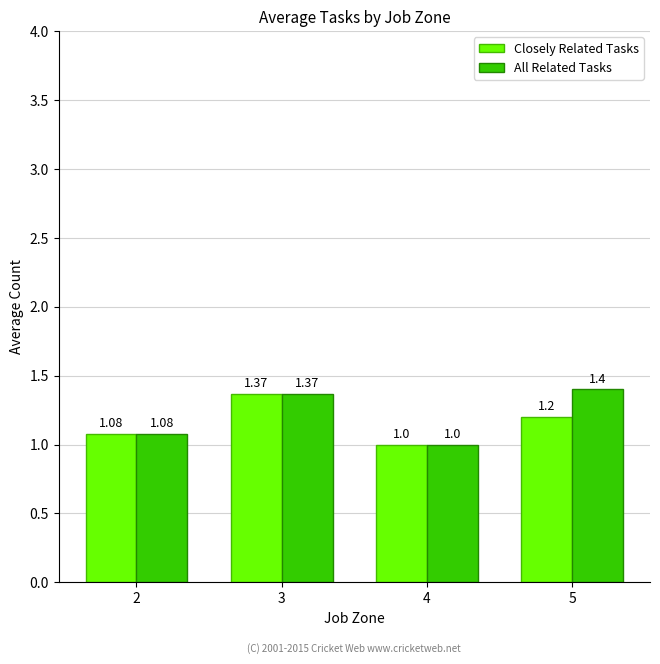

What is the highest value of the All Related Tasks series?

1.4